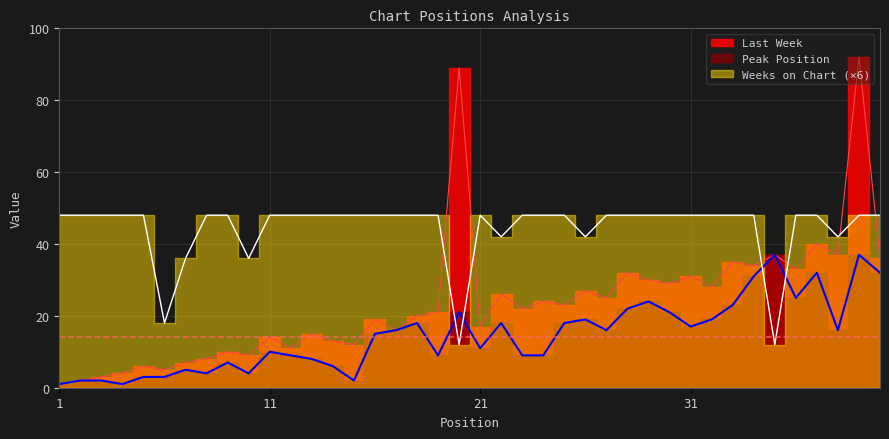

Reading right to left, list all the values displayed in this chart.

Last Week: 40=36	39=92	38=37	37=40	36=33	35=37	34=34	33=35	32=28	31=31	30=29	29=30	28=32	27=25	26=27	25=23	24=24	23=22	22=26	21=17	20=89	19=21	18=20	17=16	16=19	15=12	14=13	13=15	12=11	11=14	10=9	9=10	8=8	7=7	6=5	5=6	4=4	3=3	2=2	1=1
Peak Position: 40=32	39=37	38=16	37=32	36=25	35=37	34=31	33=23	32=19	31=17	30=21	29=24	28=22	27=16	26=19	25=18	24=9	23=9	22=18	21=11	20=21	19=9	18=18	17=16	16=15	15=2	14=6	13=8	12=9	11=10	10=4	9=7	8=4	7=5	6=3	5=3	4=1	3=2	2=2	1=1
Weeks on Chart: 40=48	39=48	38=42	37=48	36=48	35=12	34=48	33=48	32=48	31=48	30=48	29=48	28=48	27=48	26=42	25=48	24=48	23=48	22=42	21=48	20=12	19=48	18=48	17=48	16=48	15=48	14=48	13=48	12=48	11=48	10=36	9=48	8=48	7=36	6=18	5=48	4=48	3=48	2=48	1=48